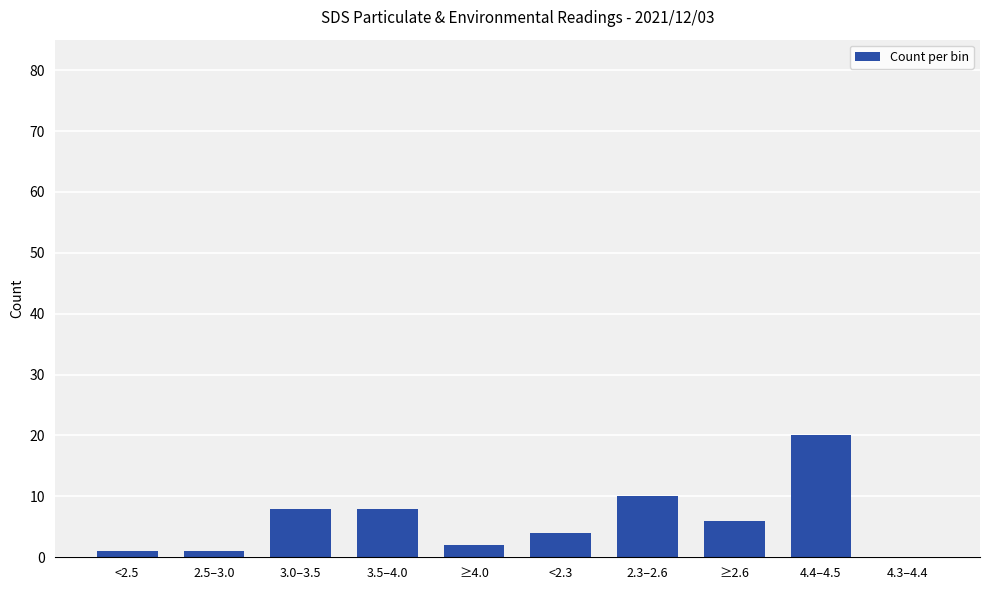

What is the maximum value shown in the chart?

20